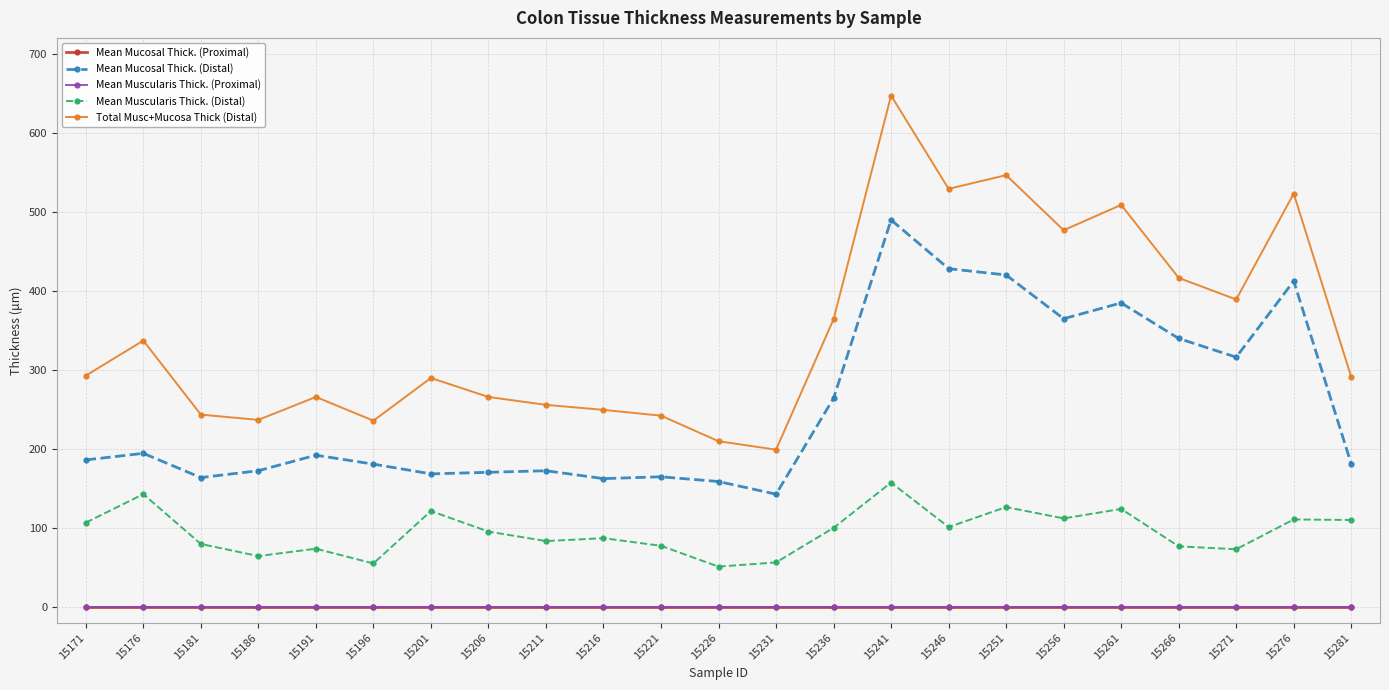

At which label is Mean Mucosal Thick. (Proximal) closest to 0?

15171